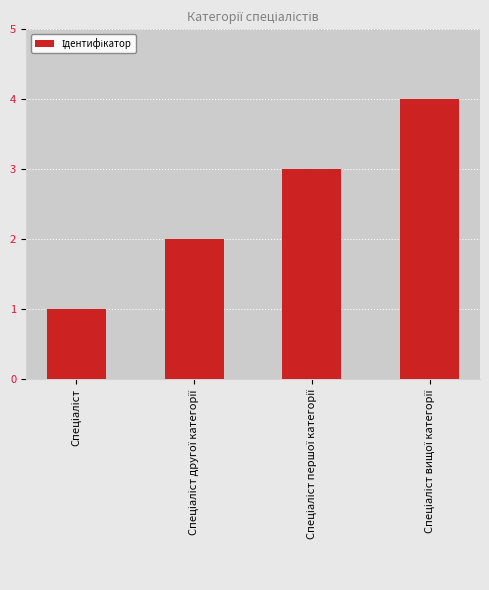

Reading right to left, what are all the values shown in this chart?

4	3	2	1